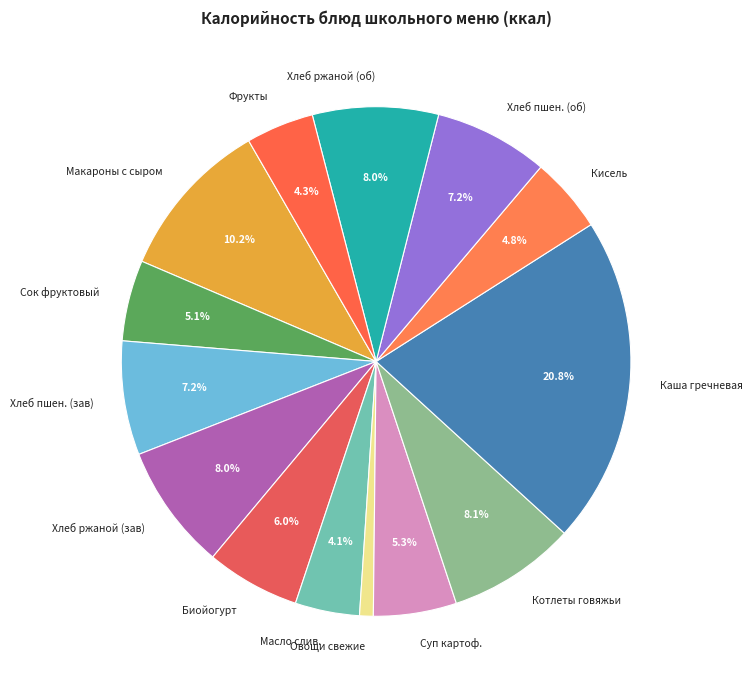

What is the smallest slice in the pie chart?

Овощи свежие